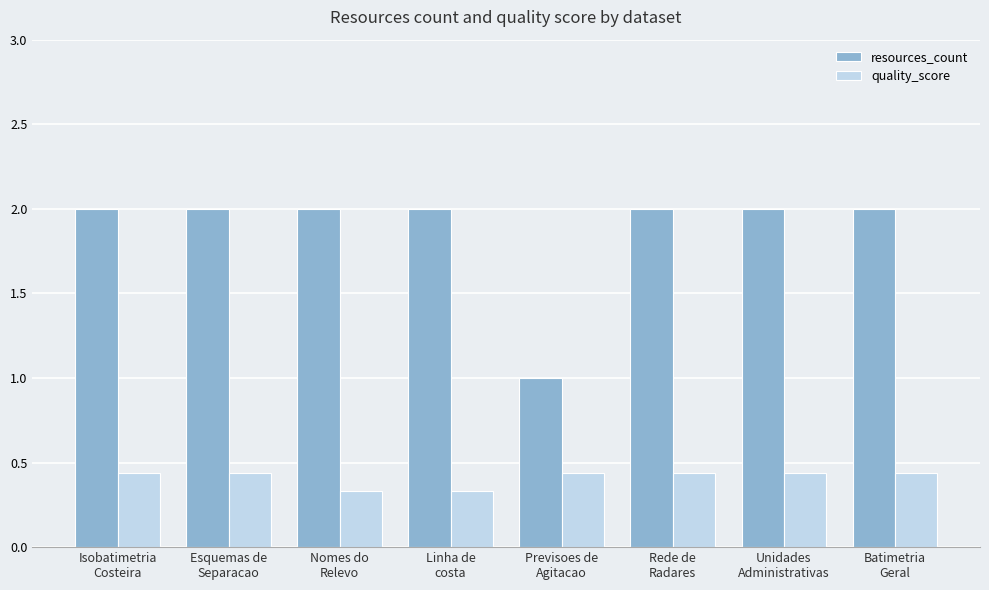

Is the value of quality_score at Previsoes de
Agitacao greater than the value of resources_count at Isobatimetria
Costeira?

No